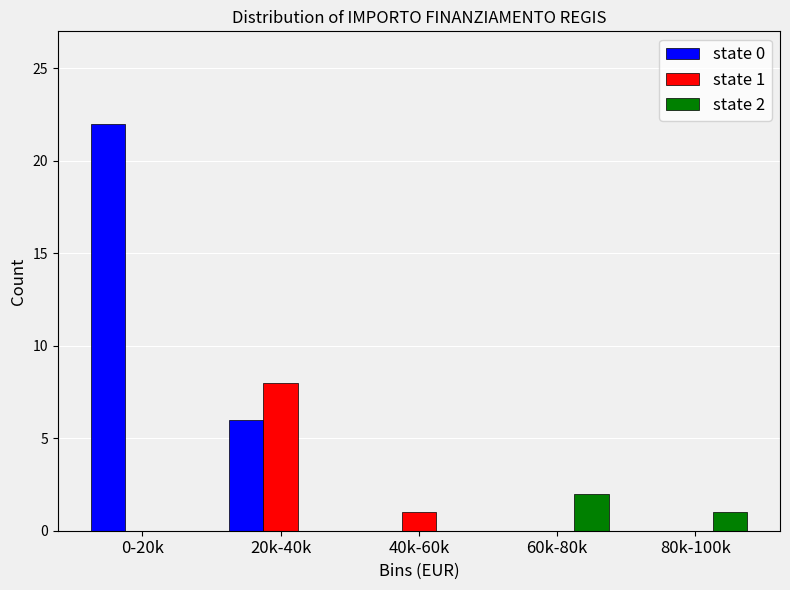

Reading left to right, transcribe all the data shown in this chart.

state 0: 0-20k=22	20k-40k=6	40k-60k=0	60k-80k=0	80k-100k=0
state 1: 0-20k=0	20k-40k=8	40k-60k=1	60k-80k=0	80k-100k=0
state 2: 0-20k=0	20k-40k=0	40k-60k=0	60k-80k=2	80k-100k=1